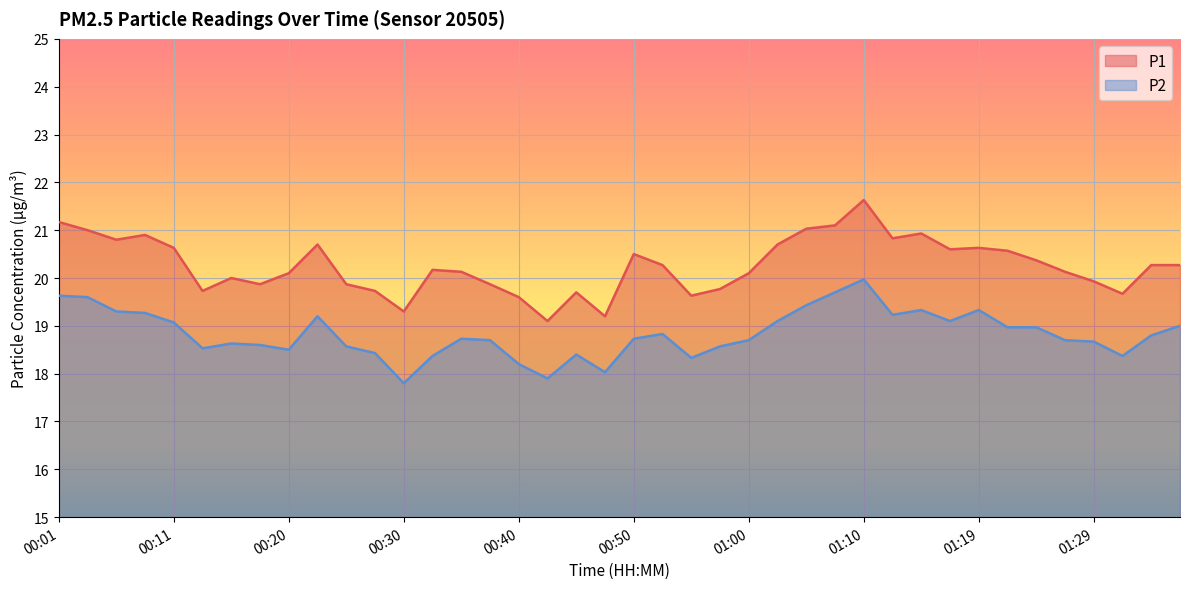

Reading right to left, list all the values displayed in this chart.

P1: 20.3	20.3	19.7	19.9	20.1	20.4	20.6	20.6	20.6	20.9	20.8	21.6	21.1	21.0	20.7	20.1	19.8	19.6	20.3	20.5	19.2	19.7	19.1	19.6	19.9	20.1	20.2	19.3	19.7	19.9	20.7	20.1	19.9	20.0	19.7	20.6	20.9	20.8	21.0	21.2
P2: 19.0	18.8	18.4	18.7	18.7	19.0	19.0	19.3	19.1	19.3	19.2	20.0	19.7	19.4	19.1	18.7	18.6	18.3	18.8	18.7	18.0	18.4	17.9	18.2	18.7	18.7	18.4	17.8	18.4	18.6	19.2	18.5	18.6	18.6	18.5	19.1	19.3	19.3	19.6	19.6